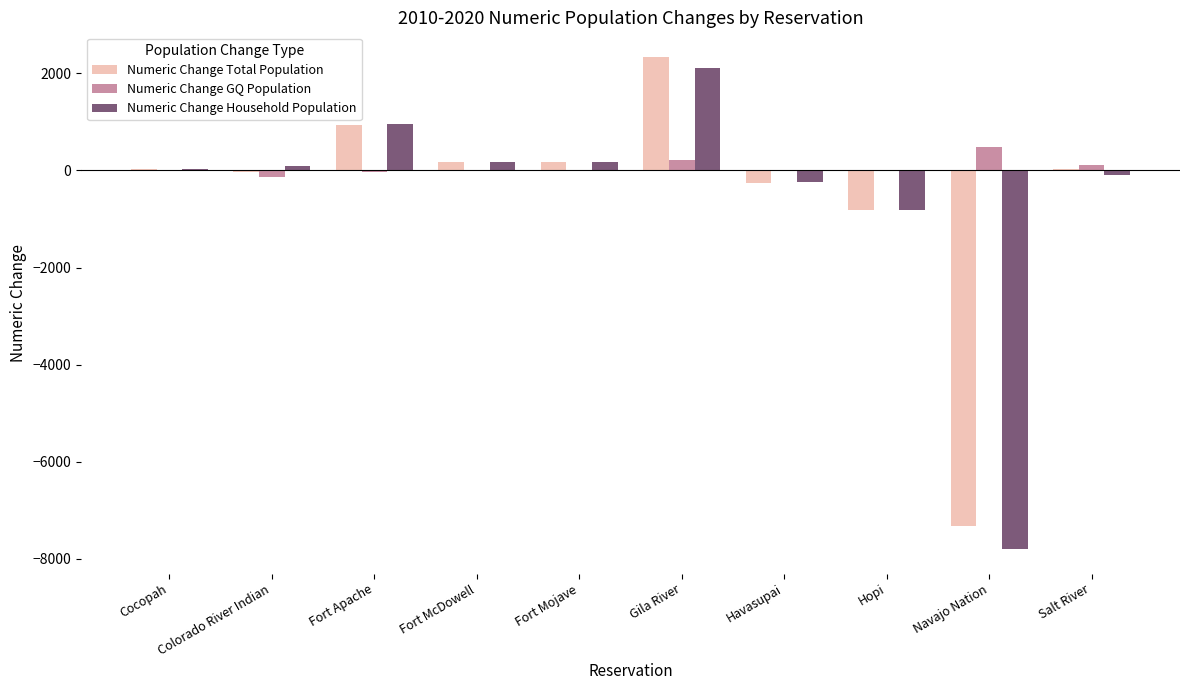

How many groups of bars are there?

10